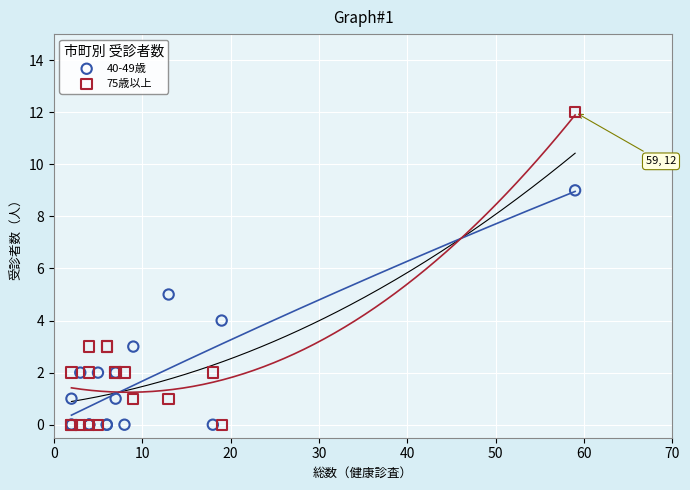

What are all the series names shown in the legend?

40-49歳, 75歳以上